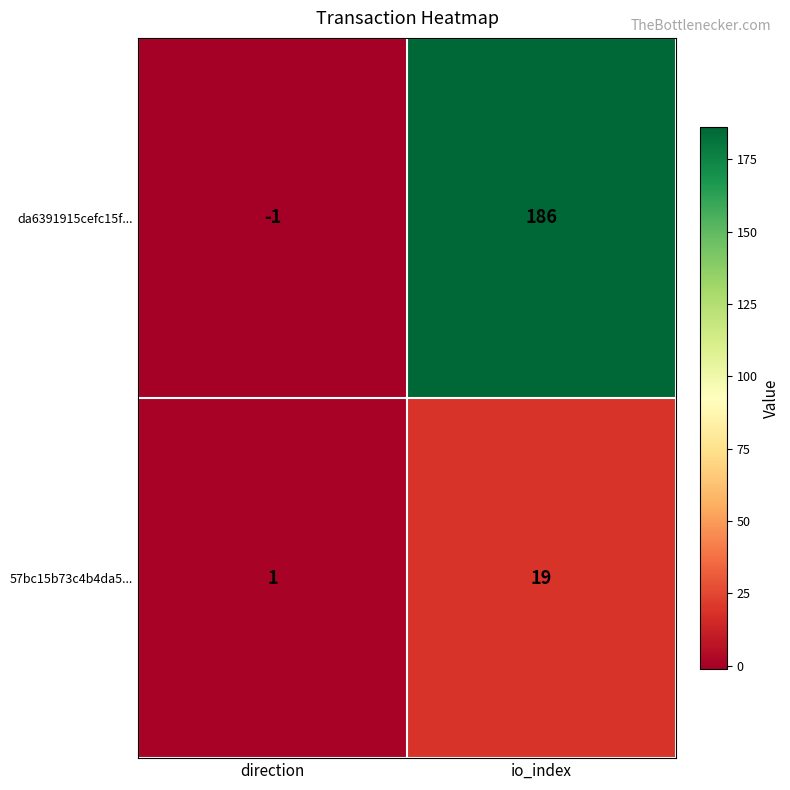

How many data points does each series have?

2